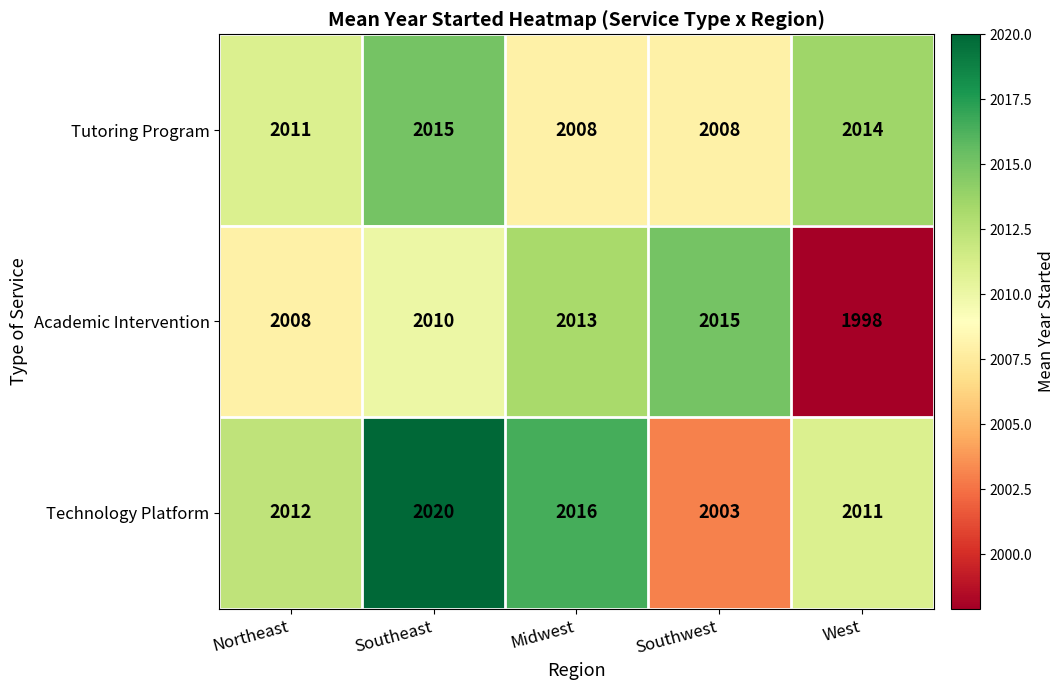

Where is Tutoring Program nearest to the value 2011?

Northeast